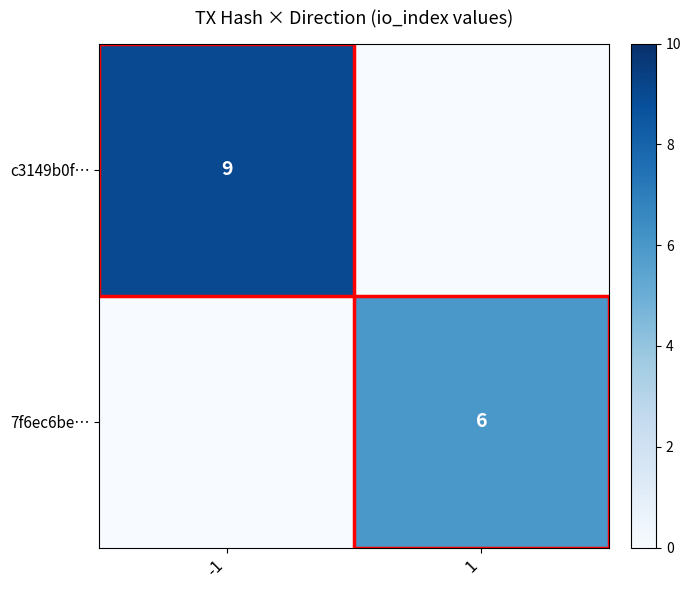

The value of 7f6ec6be… at 1 is 10. True or false?

False